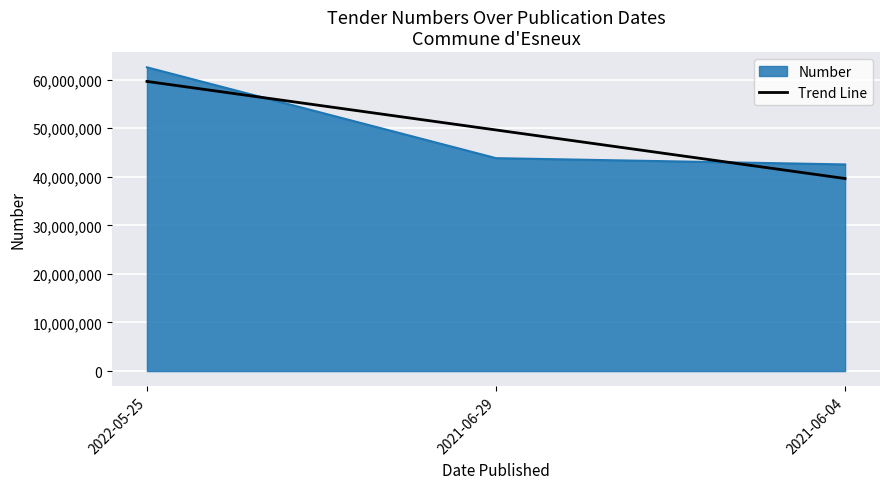

Rank the series by their maximum value, from highest to lowest.

Number, Trend Line